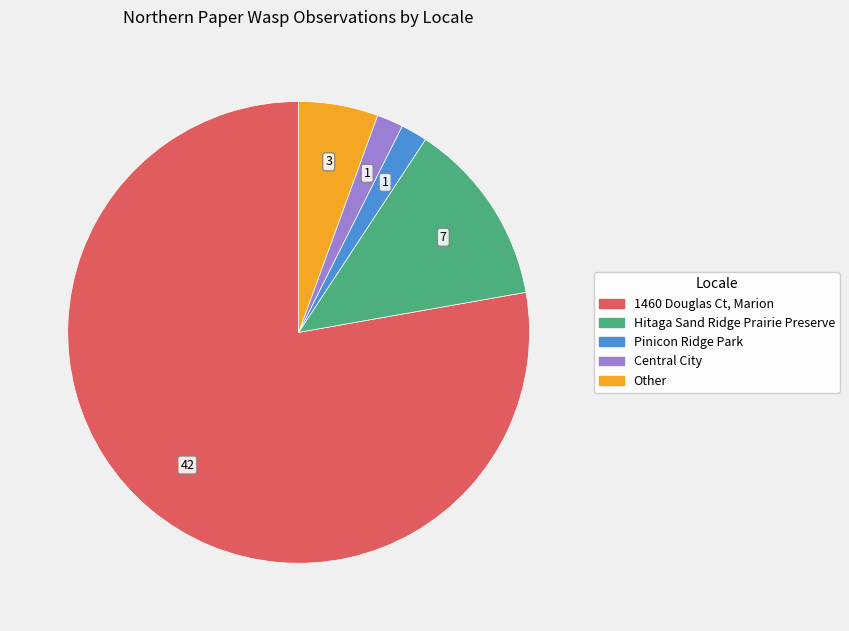

What is the largest slice in the pie chart?

1460 Douglas Ct, Marion